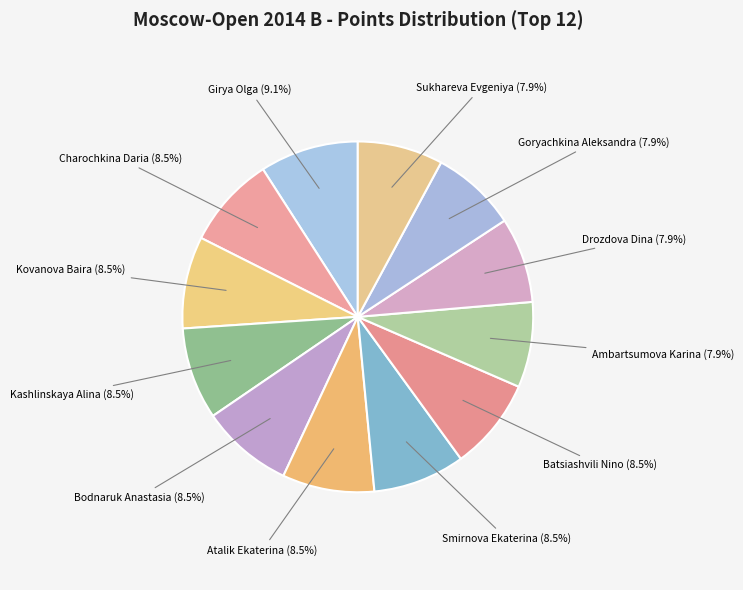

To the nearest percent, what is the difference between the largest and smallest slice percentages?

1%